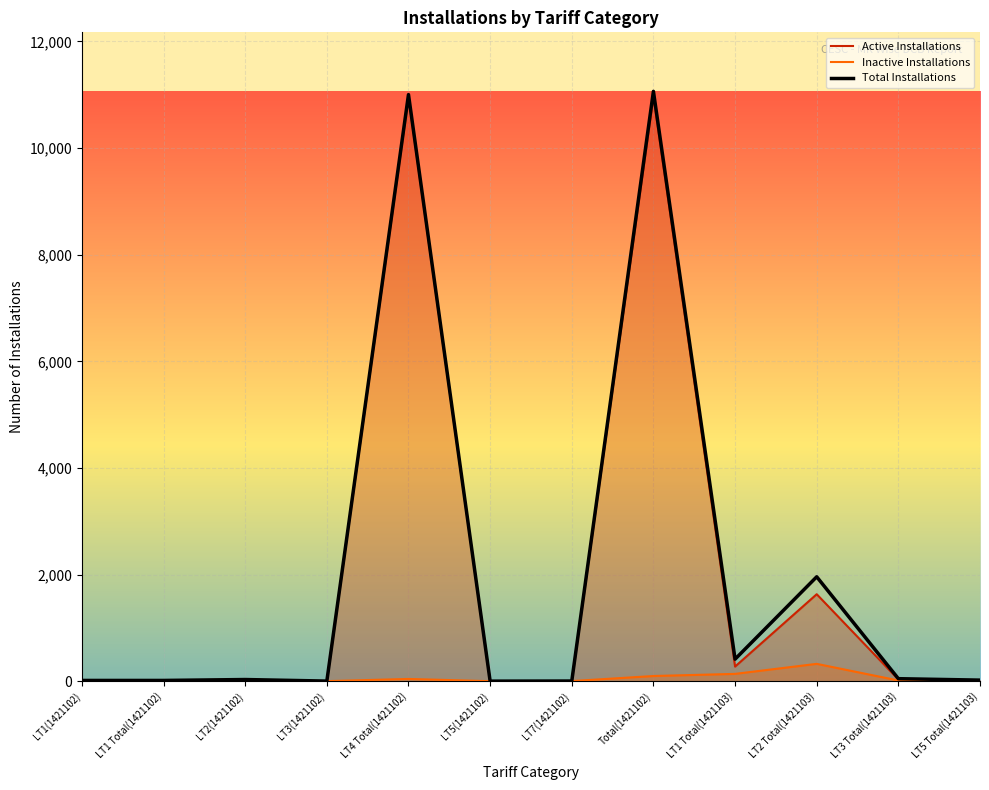

The Inactive Installations series shows 327 at LT2 Total(1421103). True or false?

True